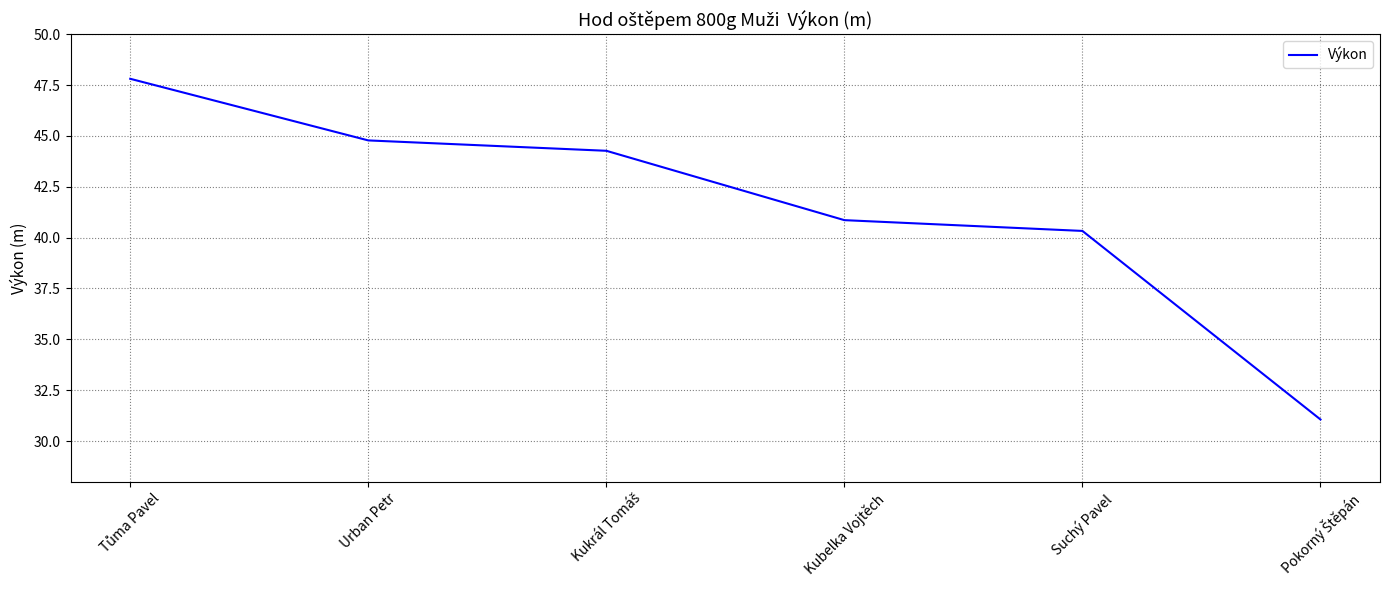

True or false: there are more than 0 points higher than both neighbors.

False